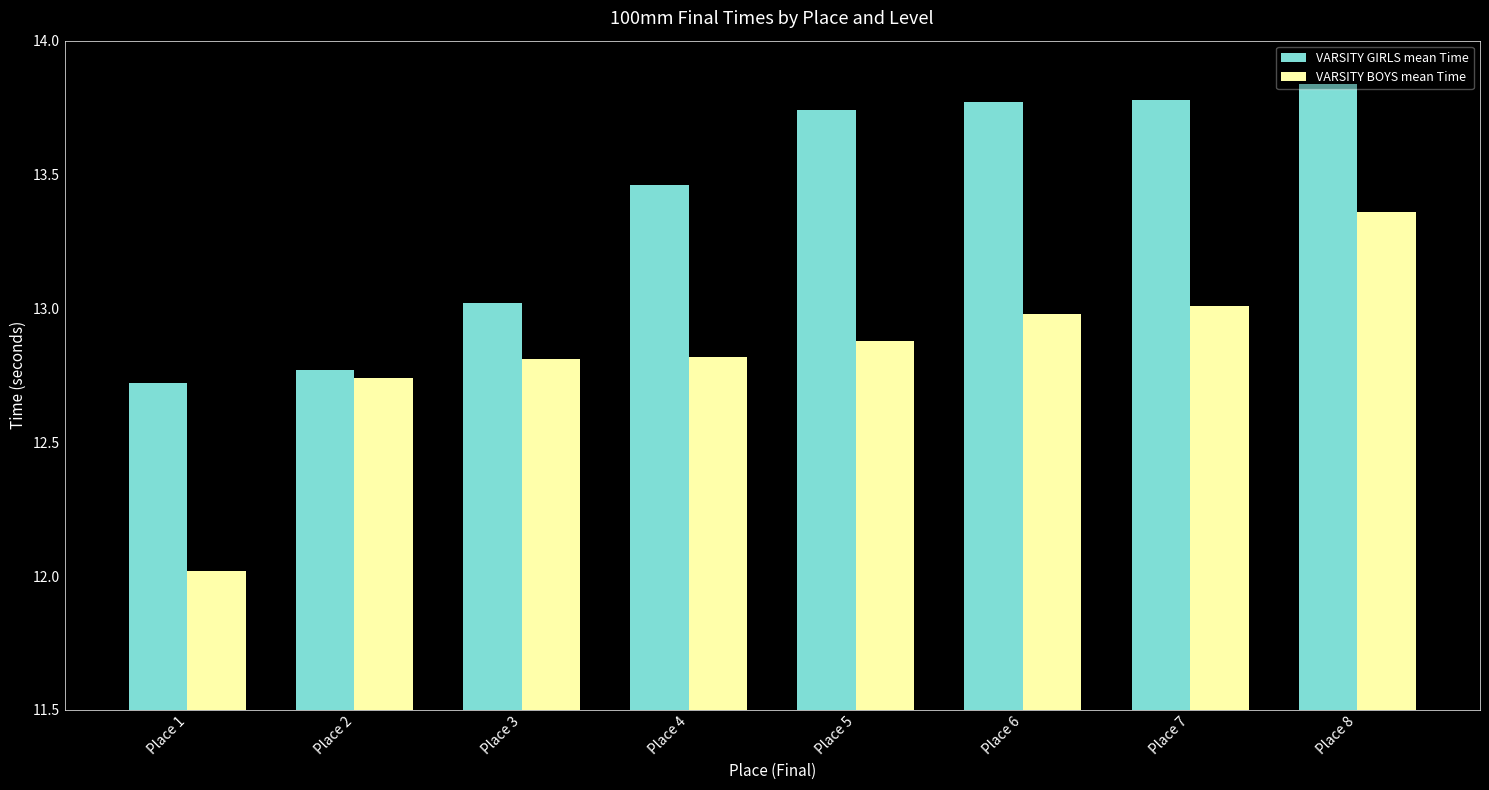

At how many categories does at least one series exceed 13?

6